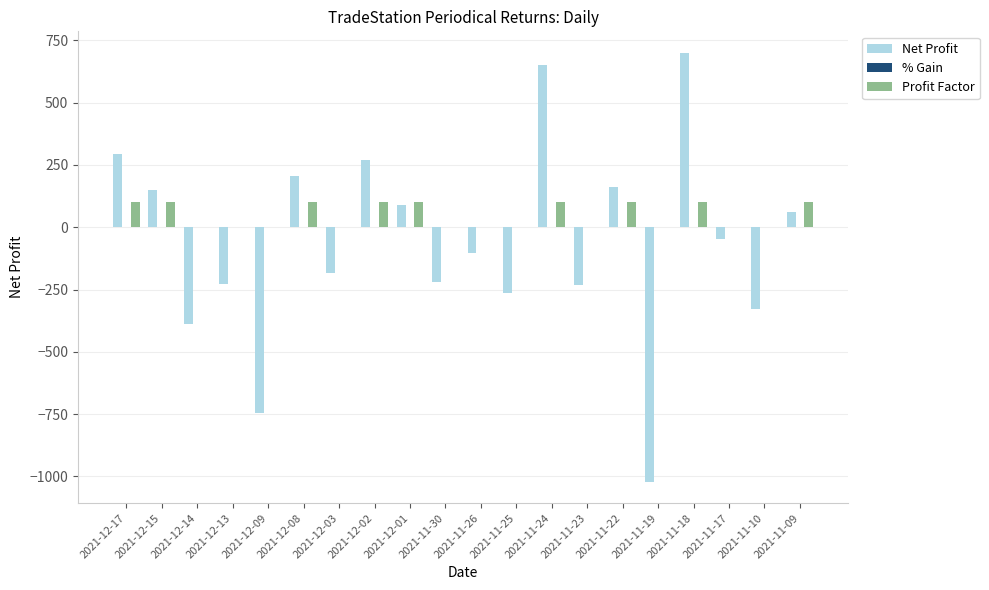

How many data points does each series have?

20